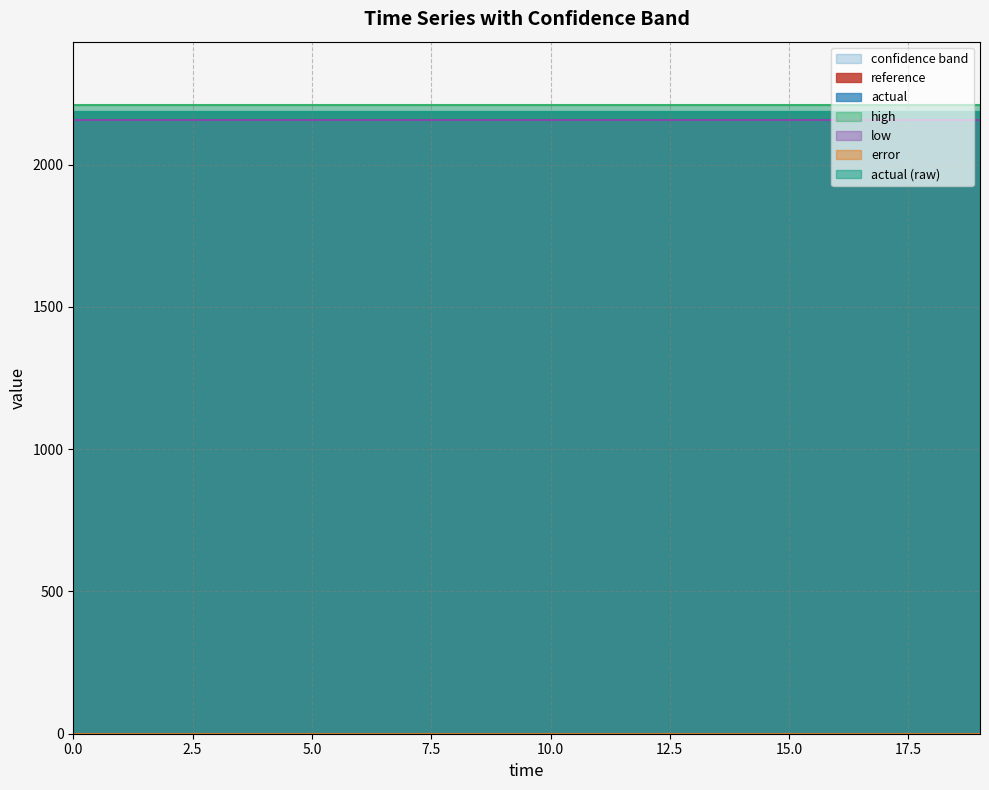

True or false: actual has more than 2 interior local peaks.

False